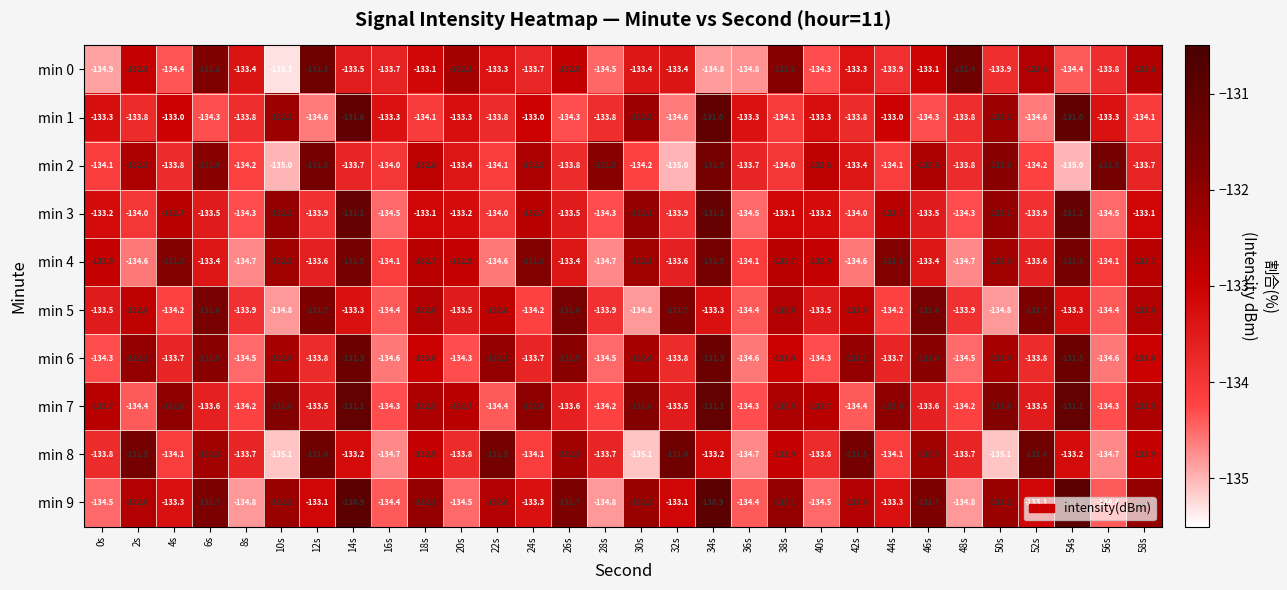

What is the total value across all series at 30s?

-1330.5